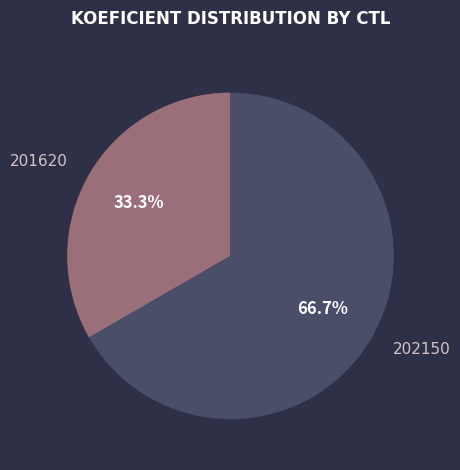

Is 202150 the majority of the pie?

Yes